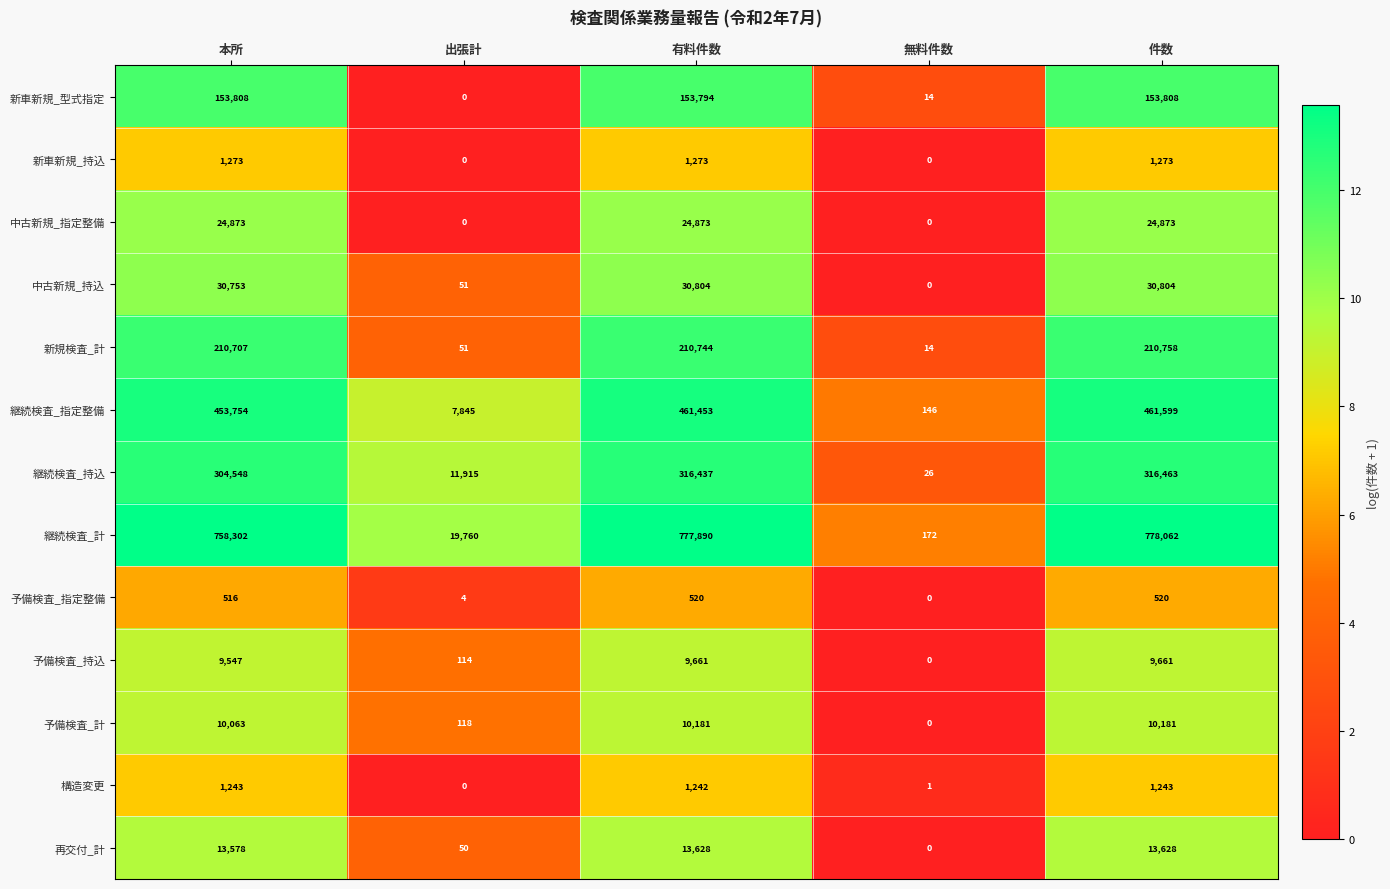

What is the maximum value for 中古新規_持込?

30804